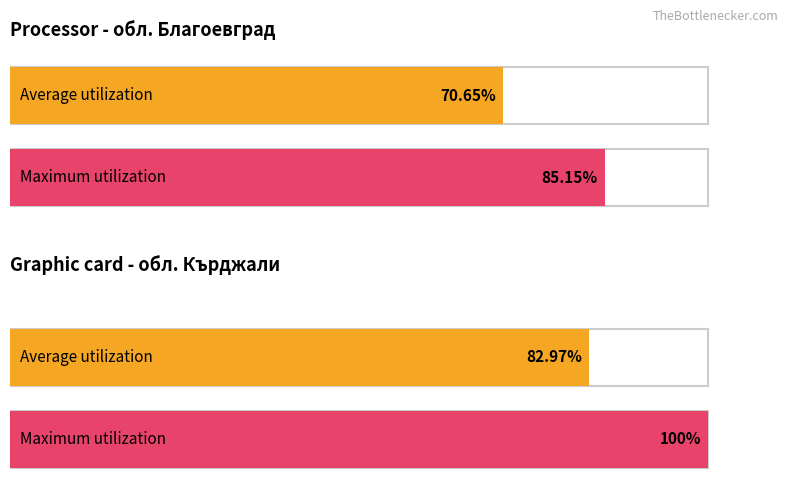

What is the difference between the maximum and minimum values in the Maximum utilization series?

14.8